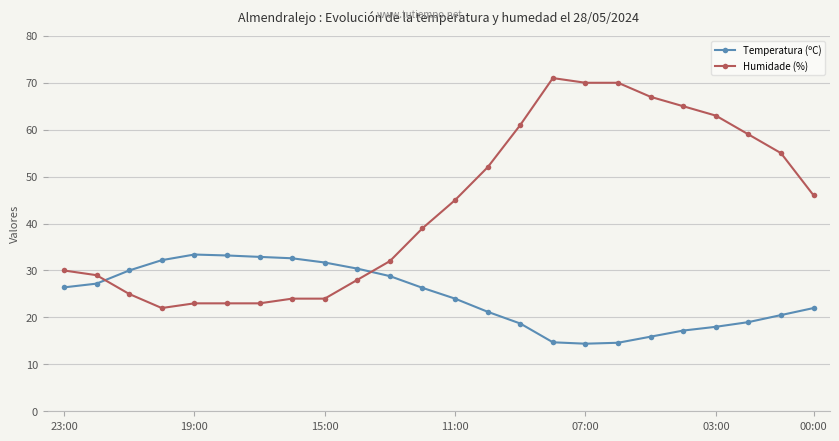

What is the difference between the second highest and minimum values in the Temperatura (ºC) series?

18.8